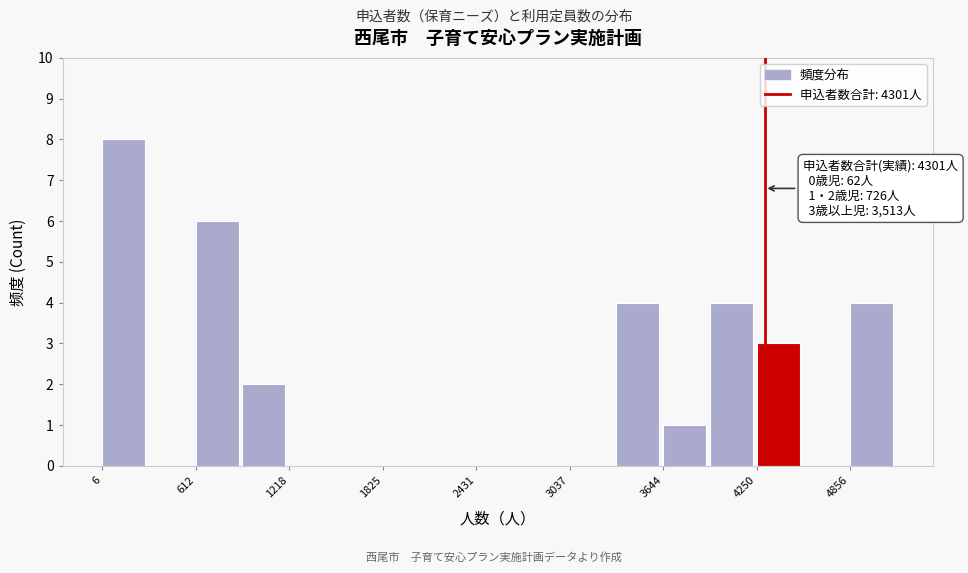

Read against the x-axis, roughly where is the centre of the tallest bar?

100